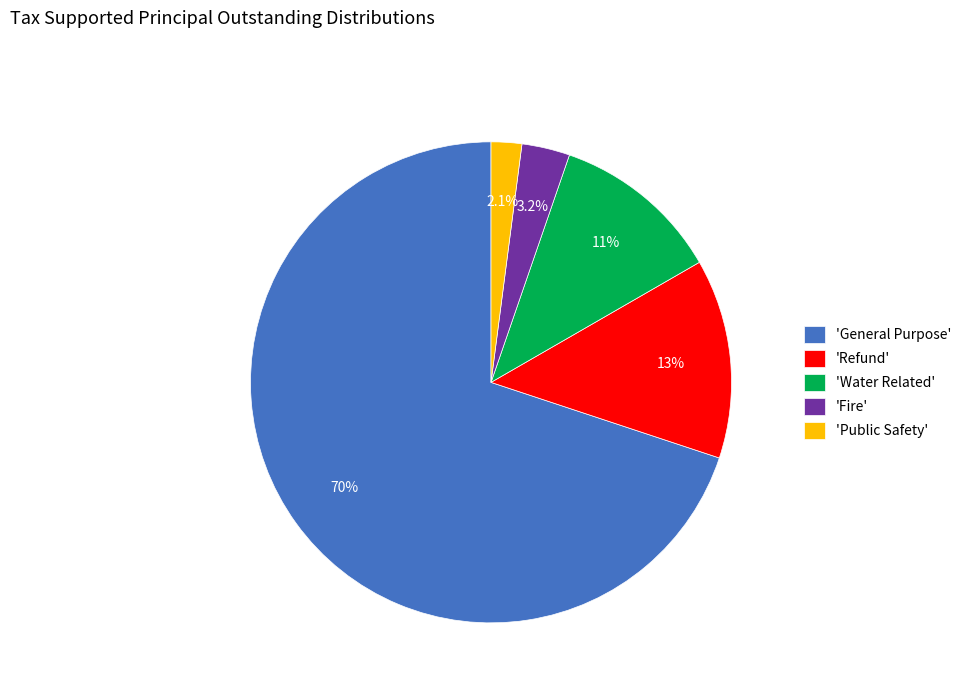

To the nearest percent, what is the difference between the largest and smallest slice percentages?

68%